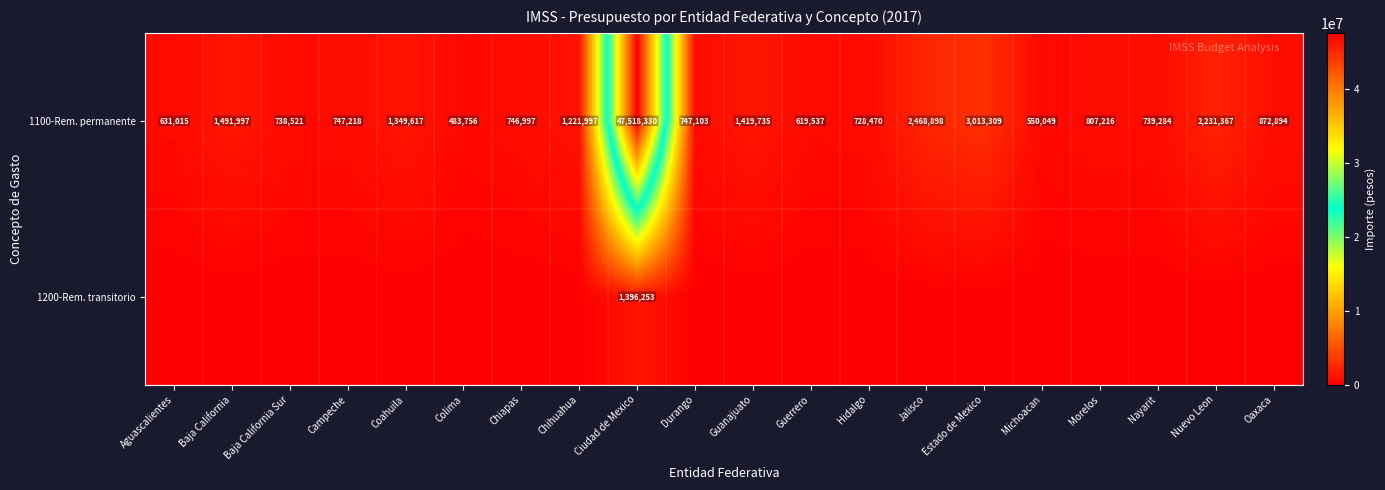

The value of 1100-Rem. permanente at Oaxaca is 872894. True or false?

True